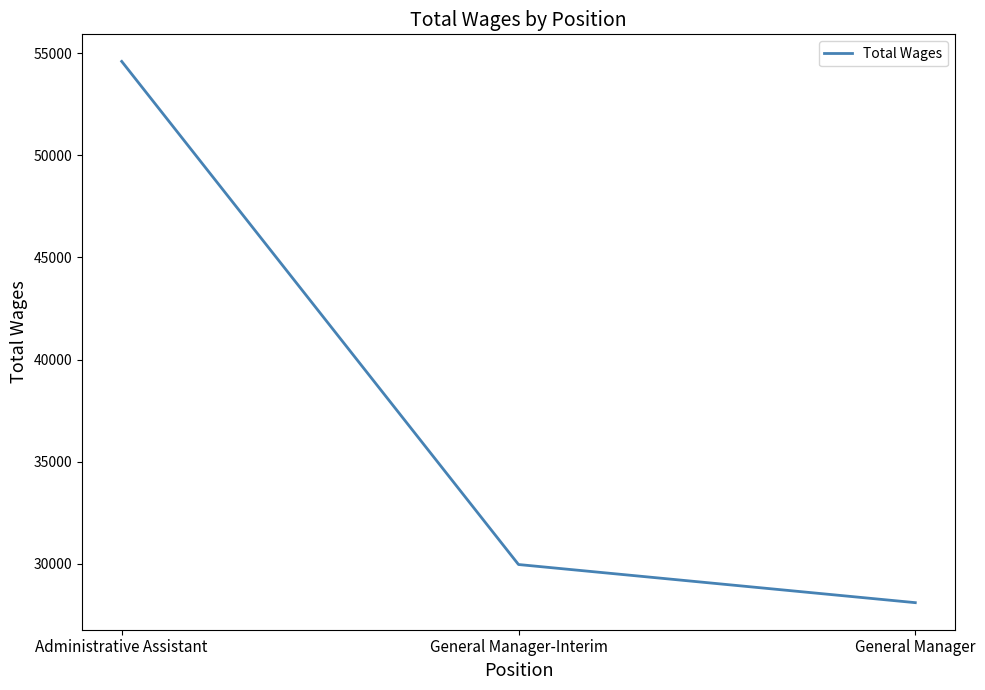

What is the greatest value displayed?

54599